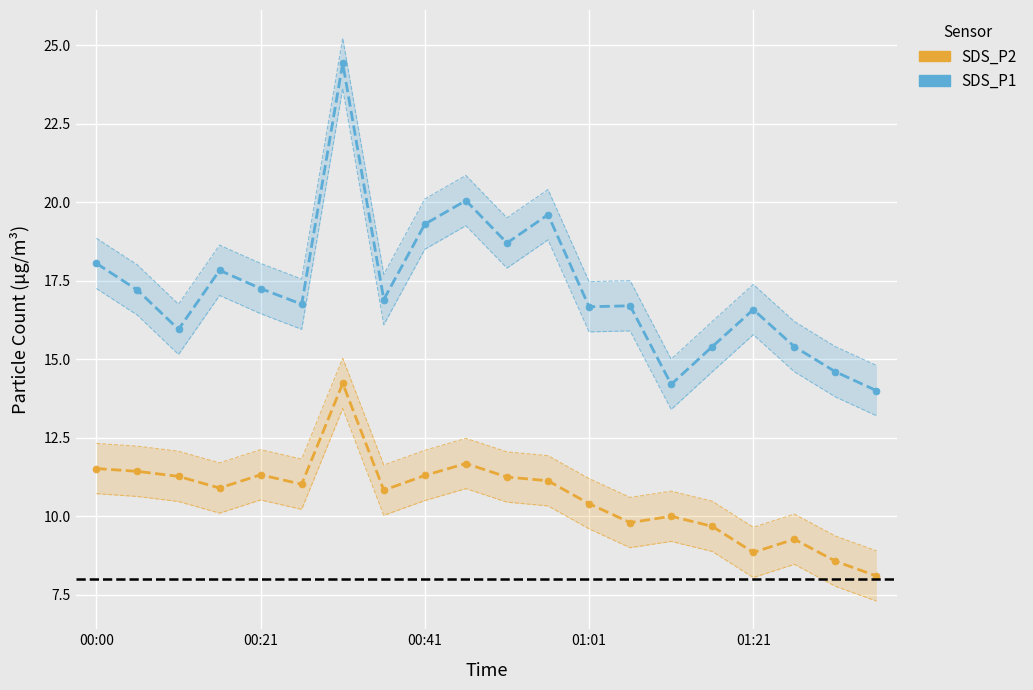

True or false: SDS_P1 and SDS_P2 cross at least once.

False